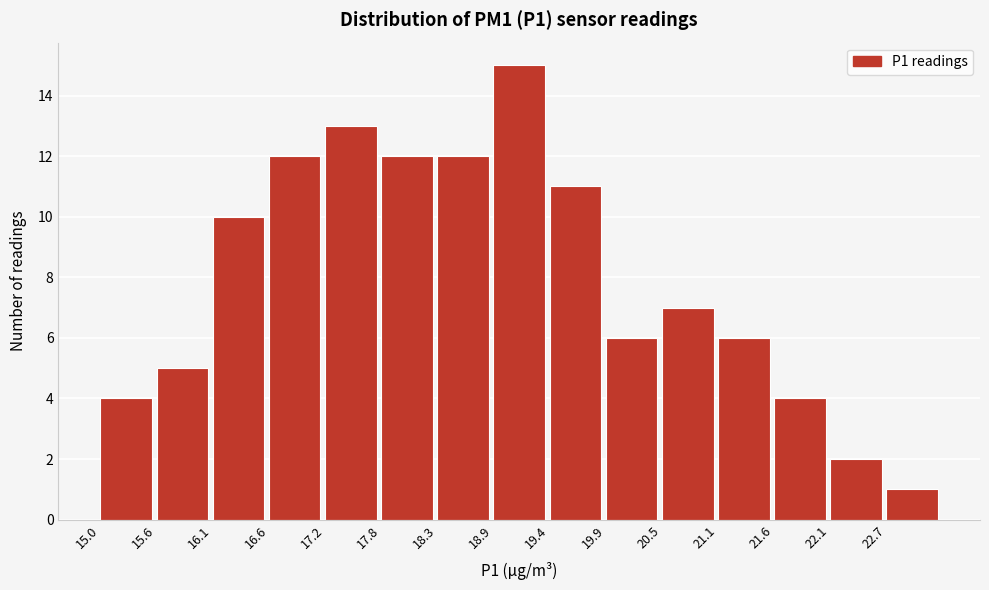

Over which range of the x-axis is the bar tallest?

18.85 to 19.40